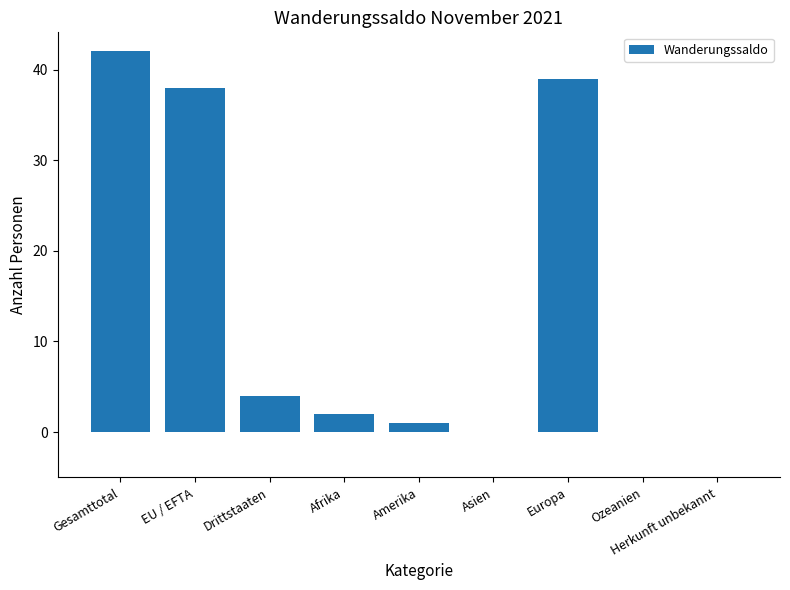

Reading left to right, transcribe all the data shown in this chart.

42	38	4	2	1	0	39	0	0